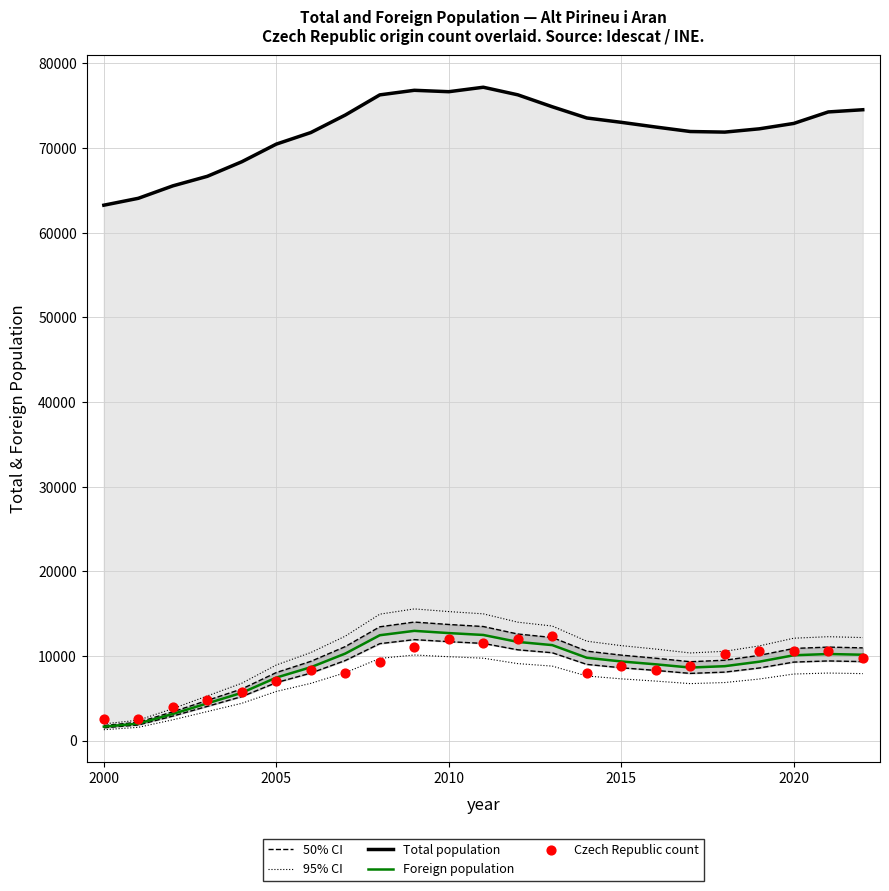

Is the value of 95% CI at 2005 greater than the value of 50% CI at 8?

No